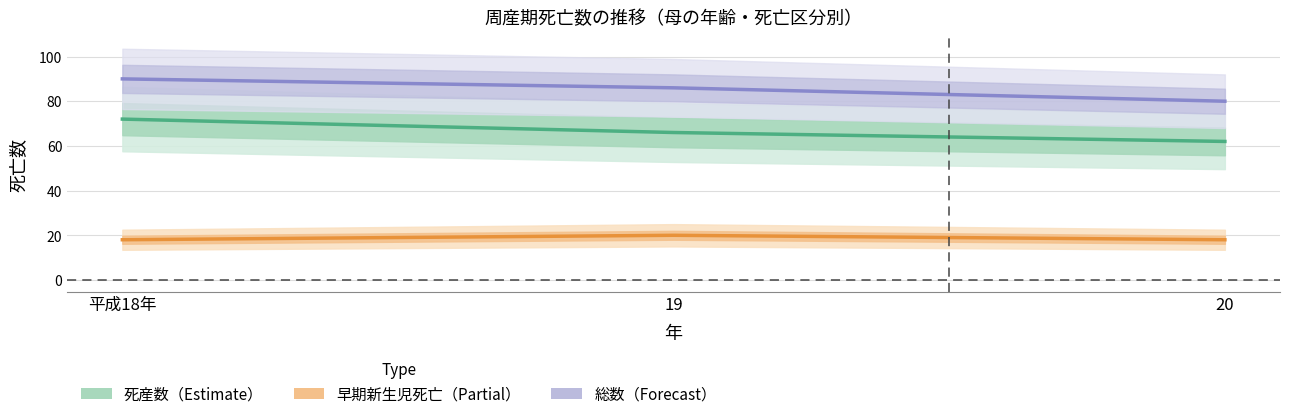

Which series changed the most between 平成18年 and 19?

死産数